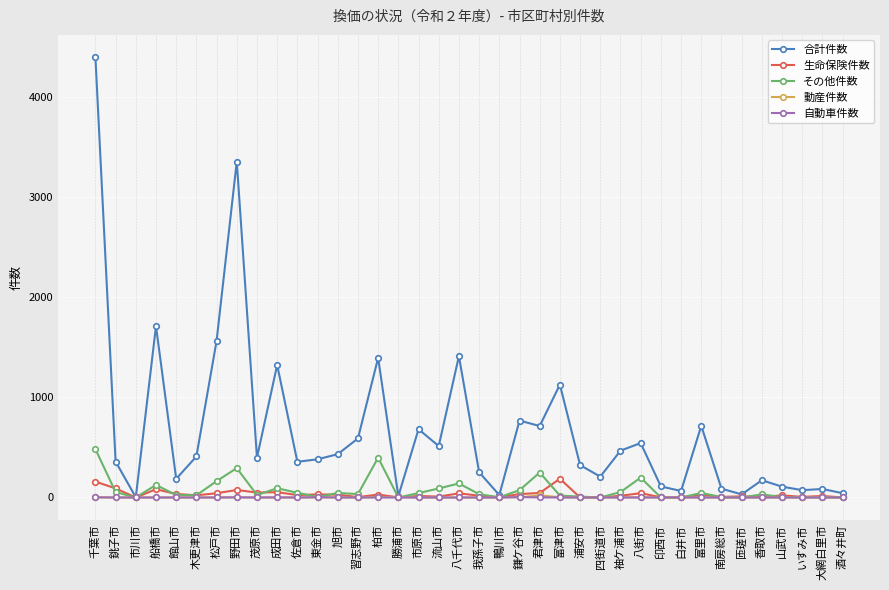

How many lines are shown in the chart?

5